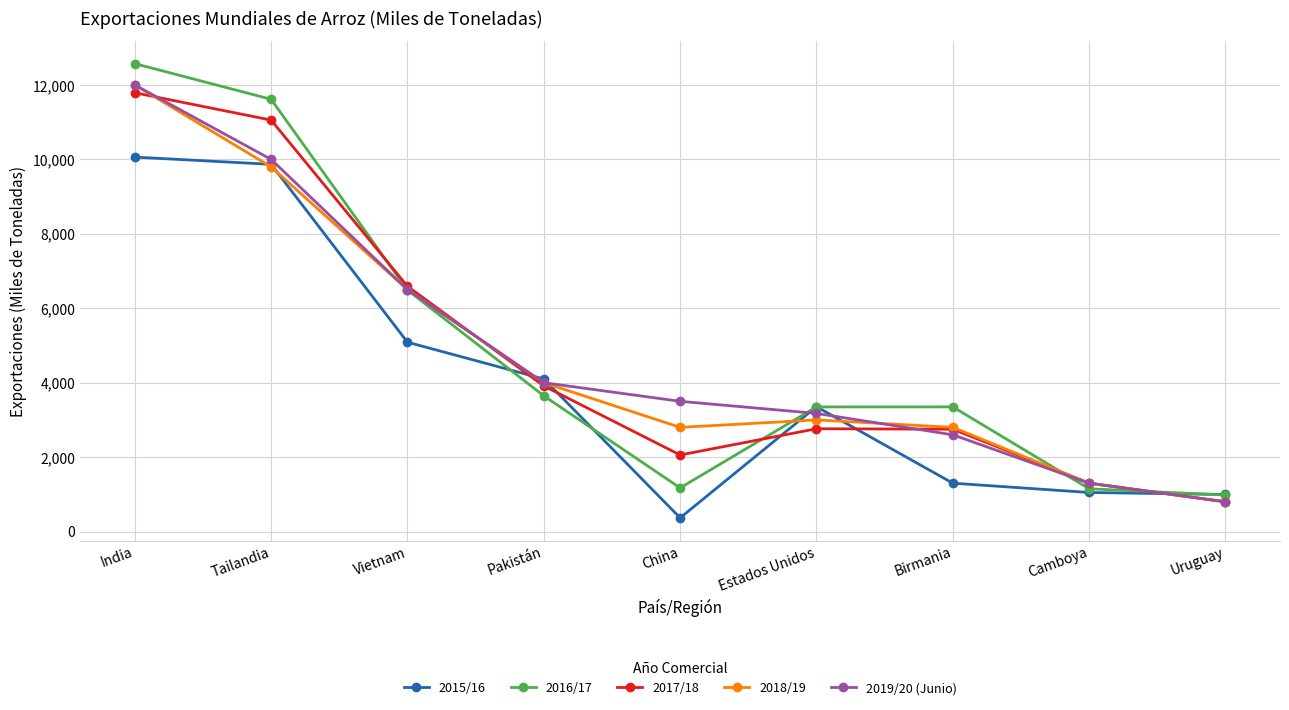

What are all the series names shown in the legend?

2015/16, 2016/17, 2017/18, 2018/19, 2019/20 (Junio)